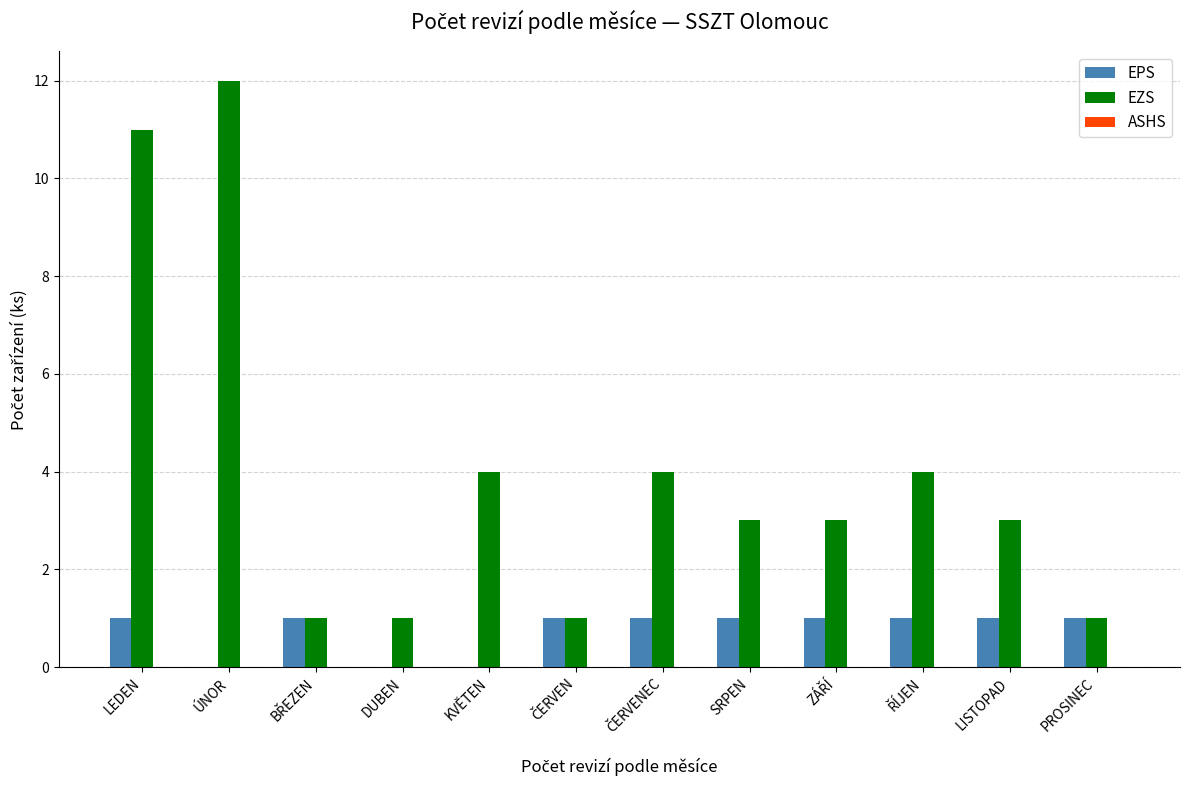

Which series has the largest total across all categories?

EZS